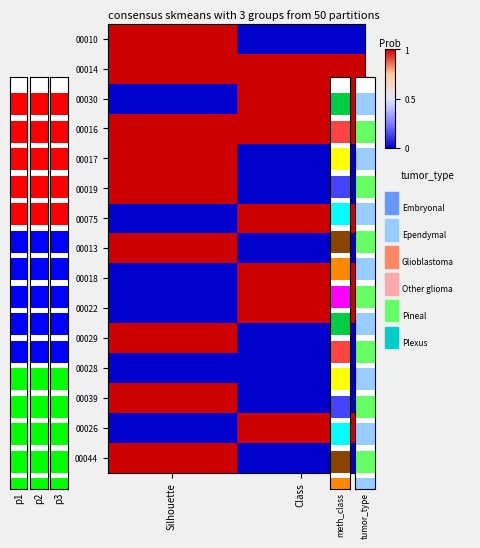

At which category is the sum across all series the highest?

Silhouette